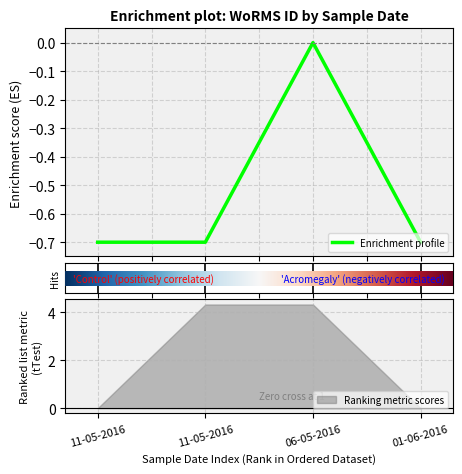

Rank the categories by value from highest to lowest.

06-05-2016, 11-05-2016, 11-05-2016, 01-06-2016